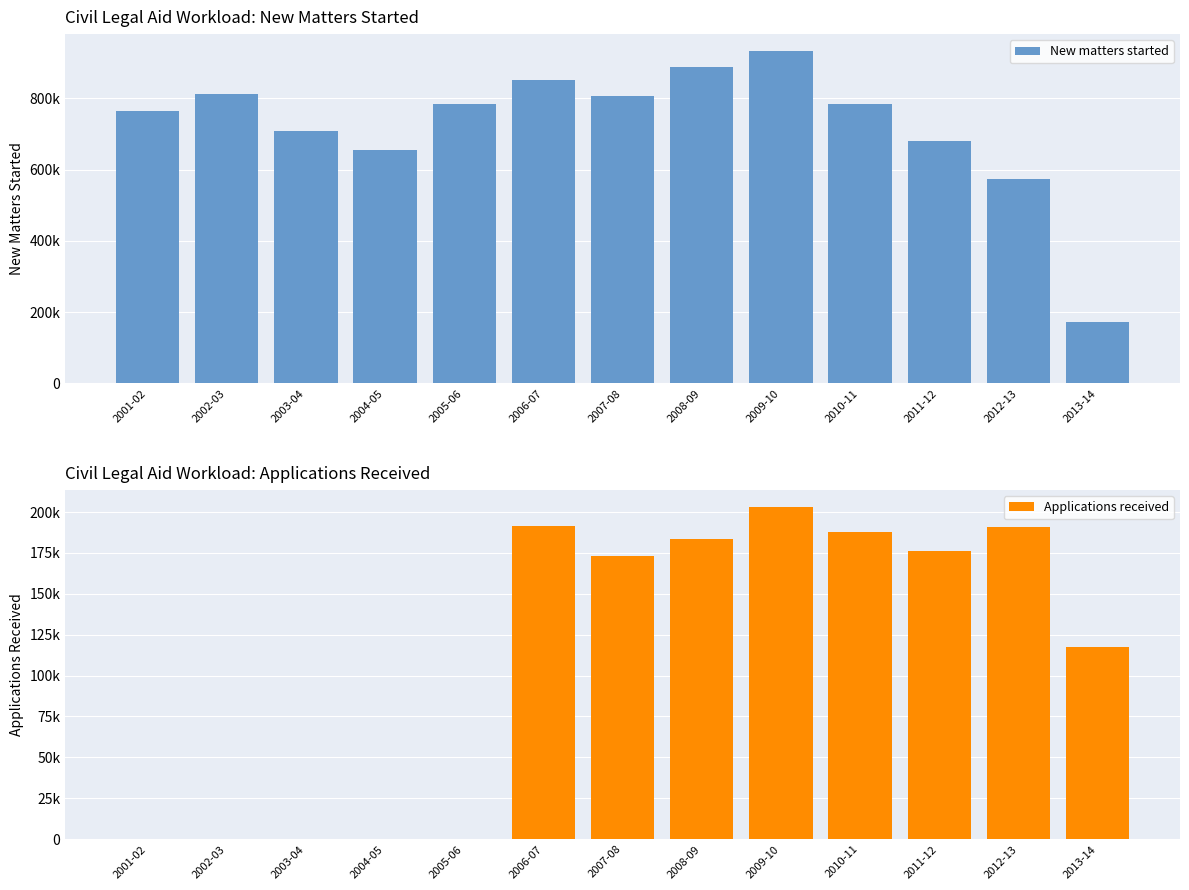

Reading left to right, what are all the values shown in this chart?

New matters started: 2001-02=764697	2002-03=811848	2003-04=709769	2004-05=654267	2005-06=783455	2006-07=851023	2007-08=807459	2008-09=886862	2009-10=933793	2010-11=785372	2011-12=679694	2012-13=573579	2013-14=172930
Applications received: 2001-02=0	2002-03=0	2003-04=0	2004-05=0	2005-06=0	2006-07=191444	2007-08=173190	2008-09=183438	2009-10=203329	2010-11=187591	2011-12=176376	2012-13=191123	2013-14=117436